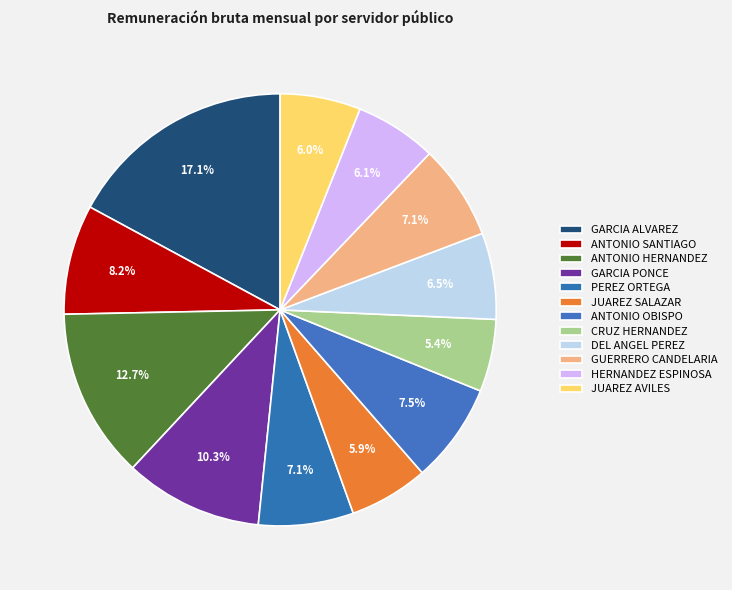

What percentage is the GUERRERO CANDELARIA slice, to the nearest percent?

7%